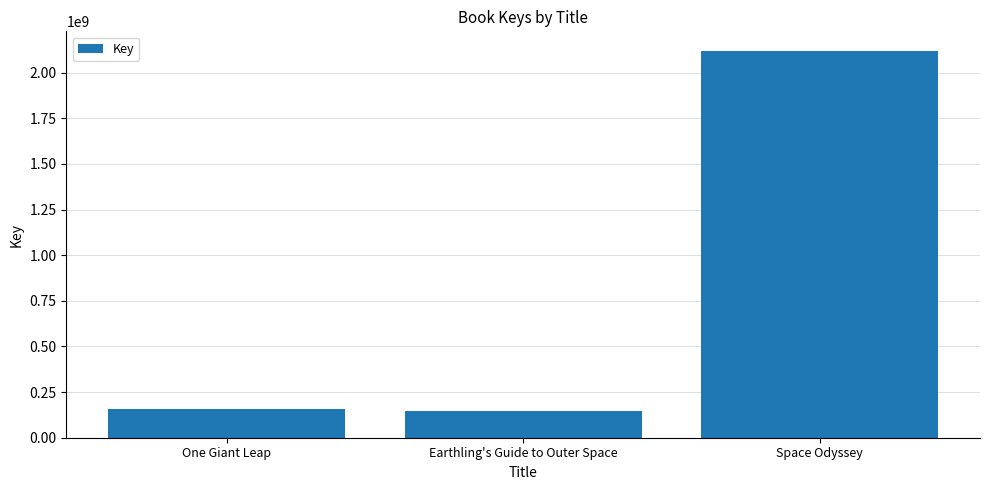

How many series are shown in this chart?

1